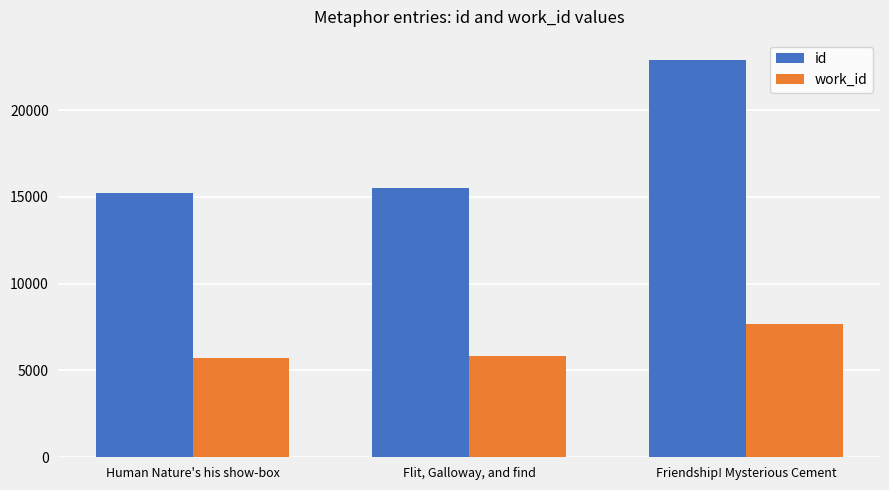

Reading left to right, list all the values displayed in this chart.

id: Human Nature's his show-box=15235	Flit, Galloway, and find=15538	Friendship! Mysterious Cement=22911
work_id: Human Nature's his show-box=5709	Flit, Galloway, and find=5822	Friendship! Mysterious Cement=7698